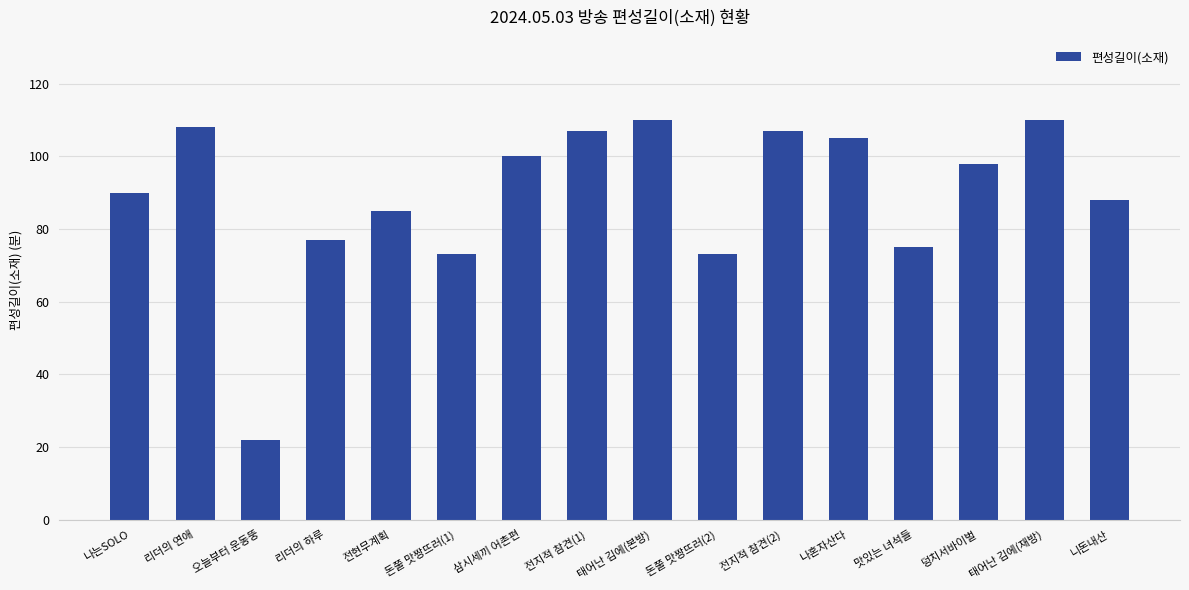

What is the sum of all values?

1428